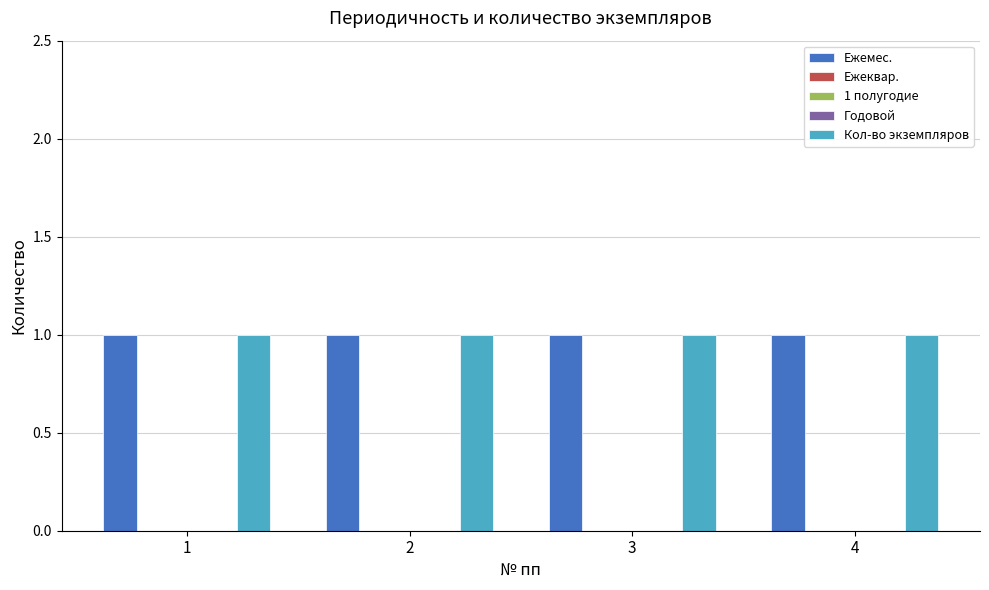

Reading left to right, what are all the values shown in this chart?

Ежемес.: 1	1	1	1
Ежеквар.: 0	0	0	0
1 полугодие: 0	0	0	0
Годовой: 0	0	0	0
Кол-во экземпляров: 1	1	1	1